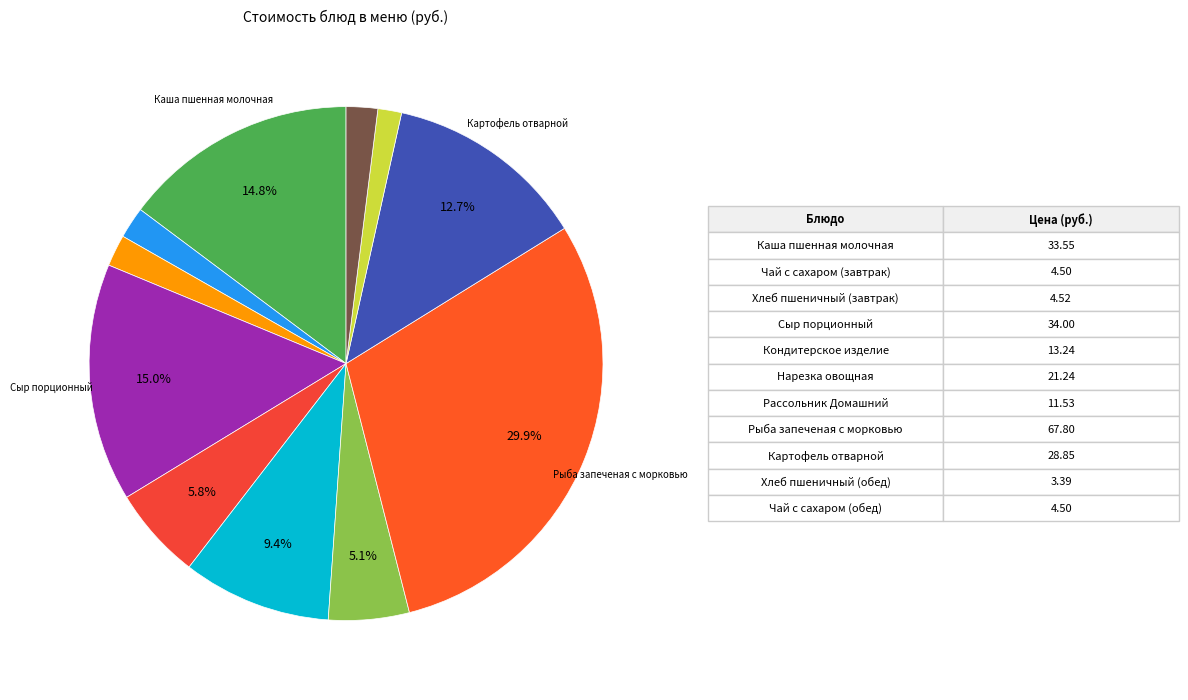

Count the number of slices in the pie.

11